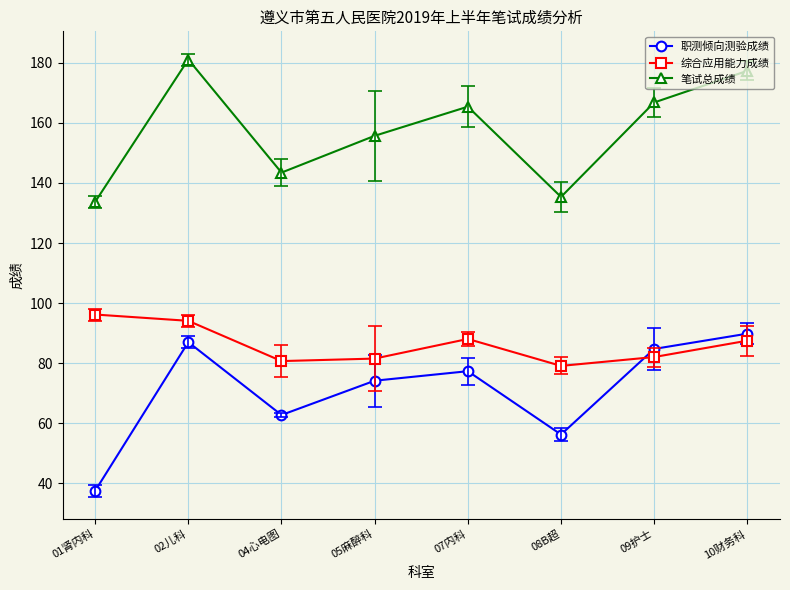

What is the smallest value displayed?

37.5